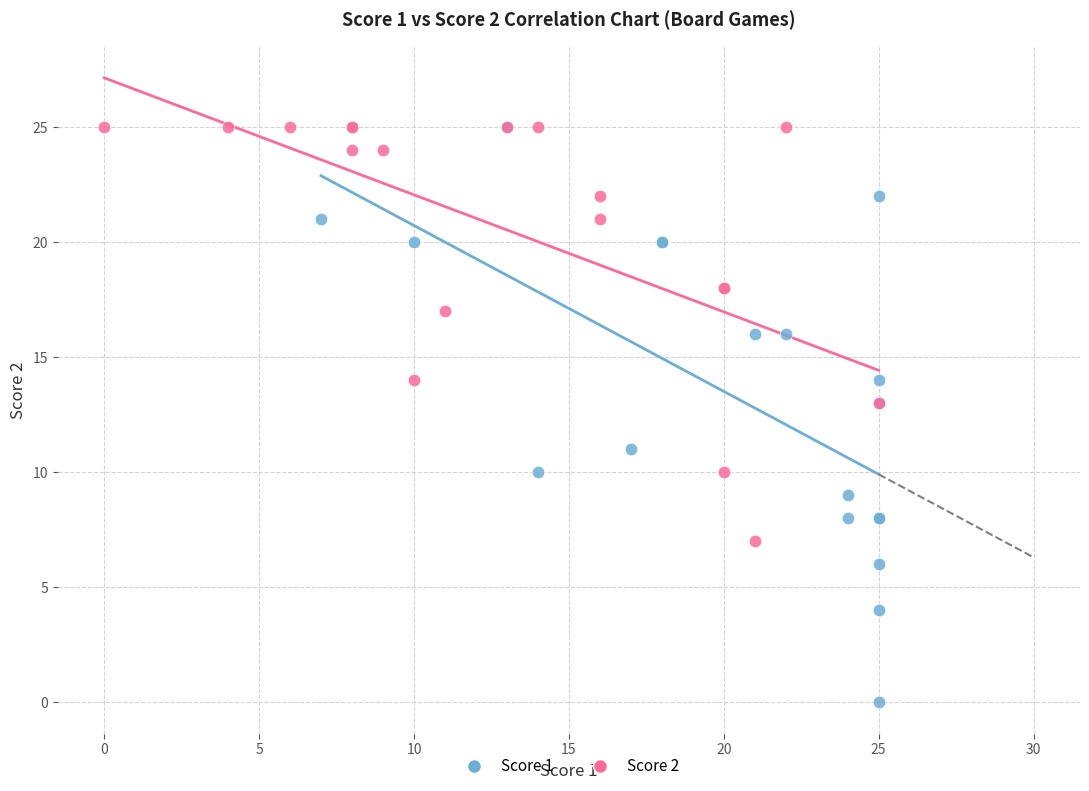

Which series contains the lowest Y value?

Score 1